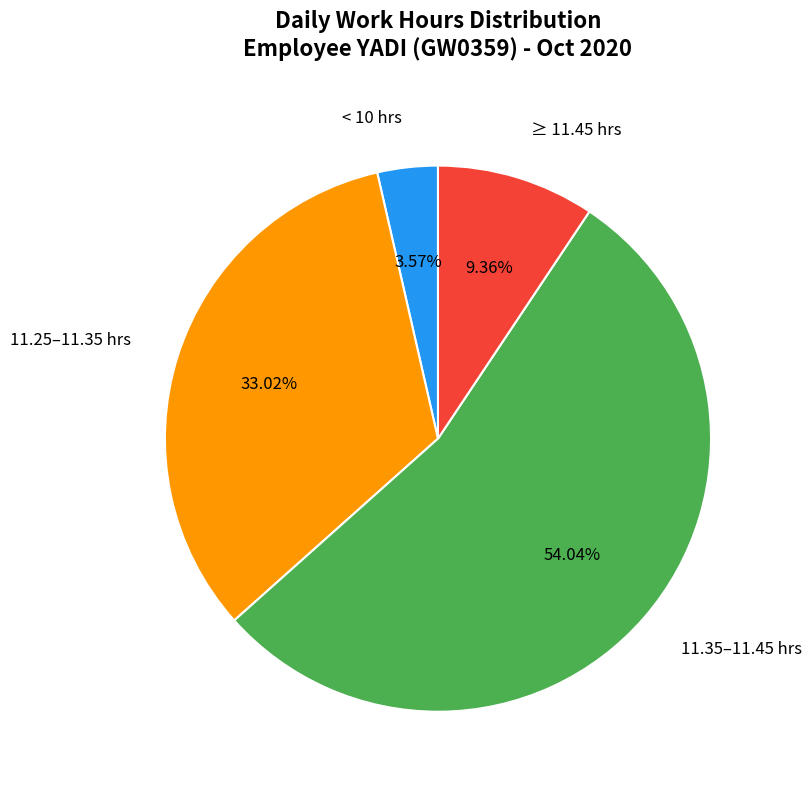

Which has a higher value, 11.35–11.45 hrs or 11.25–11.35 hrs?

11.35–11.45 hrs